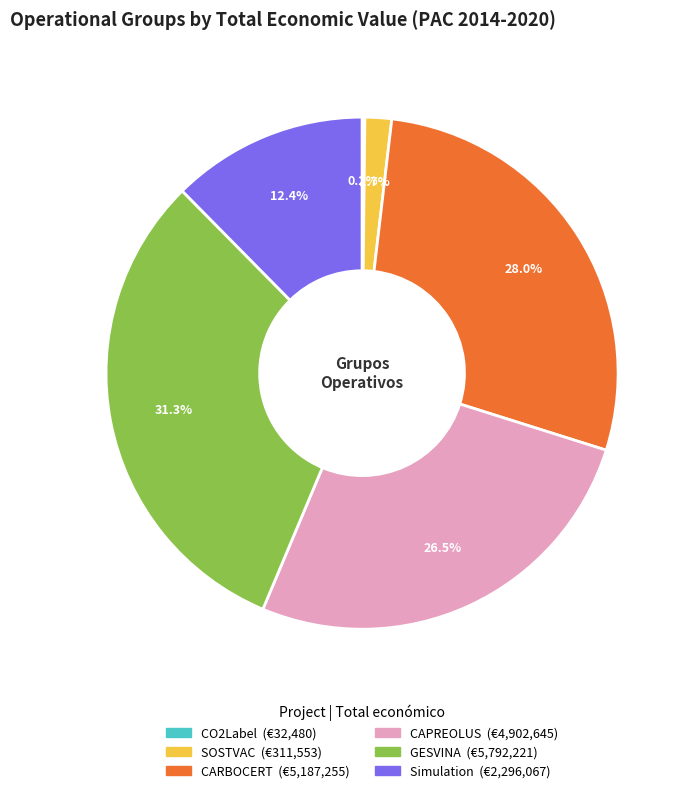

Which category has the biggest portion of the pie?

GESVINA